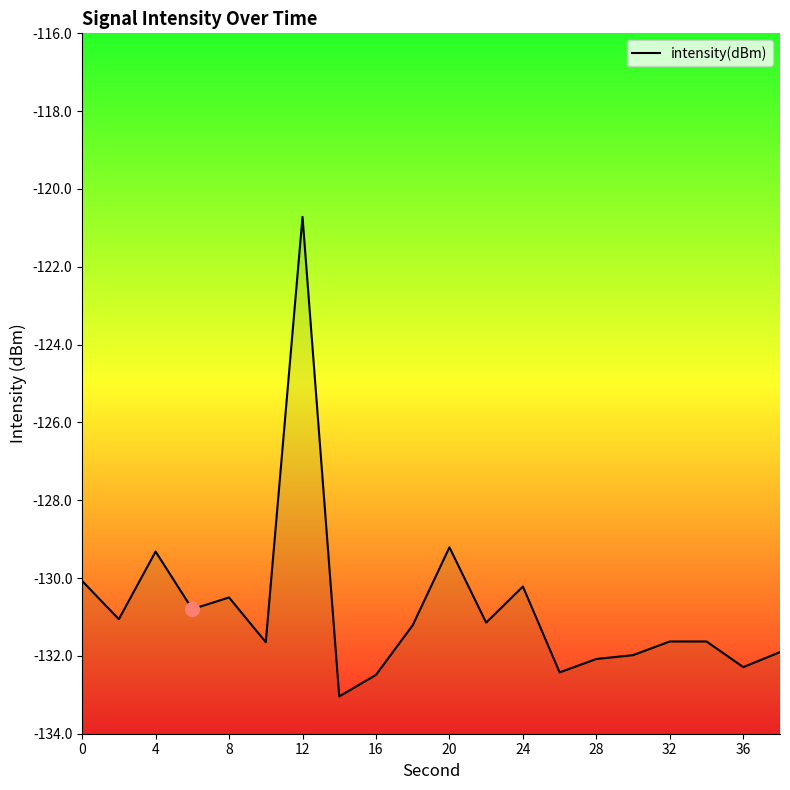

What is the smallest value displayed?

-133.0